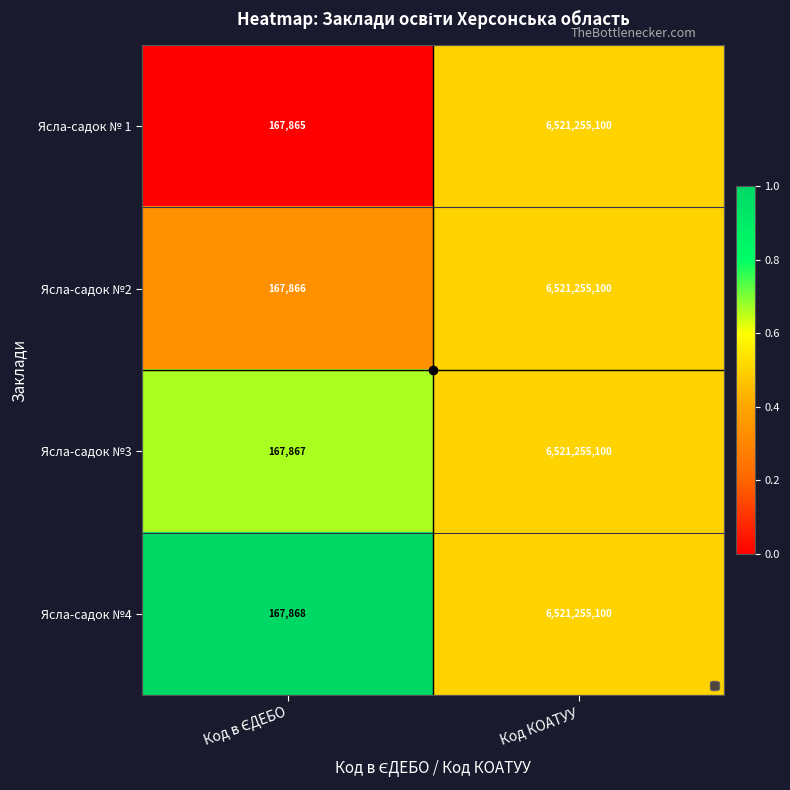

At which label does Ясла-садок №2 reach its peak?

Код КОАТУУ